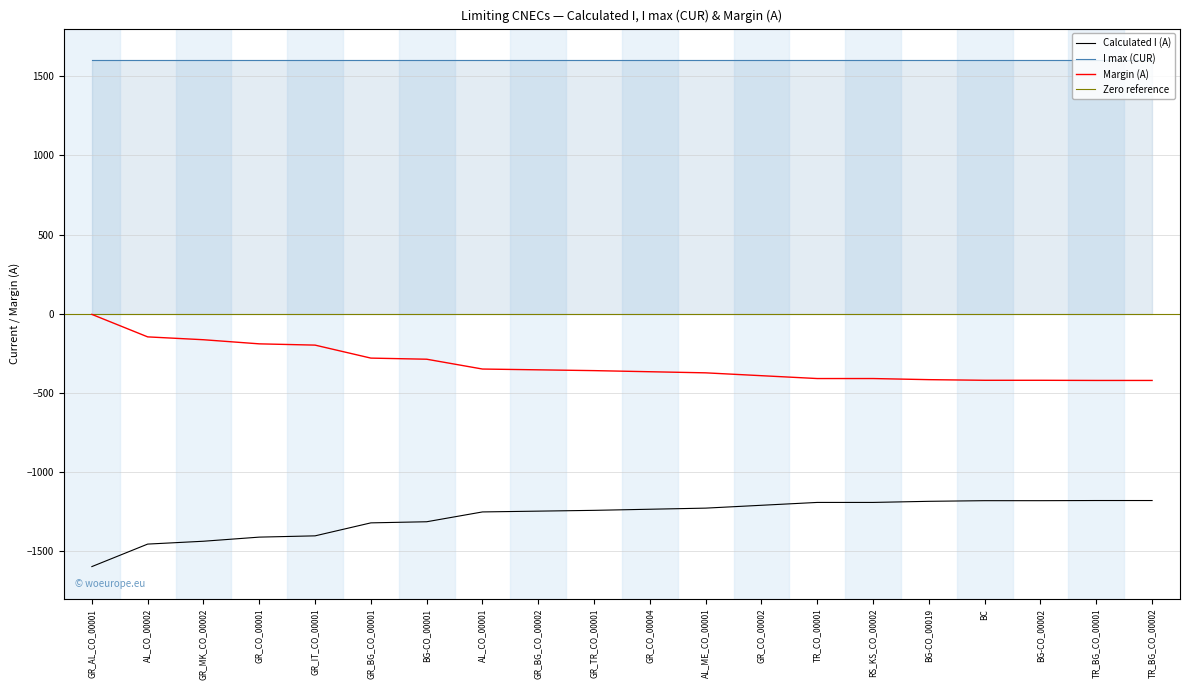

True or false: Calculated I (A) has more than 2 points higher than both neighbors.

False